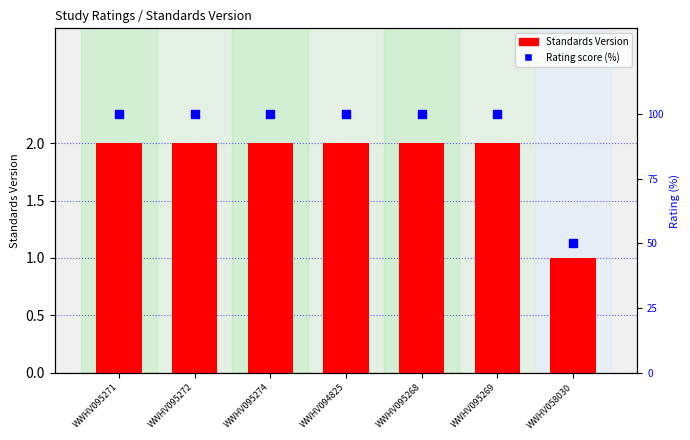

At which category is the sum across all series the highest?

WWHV095271